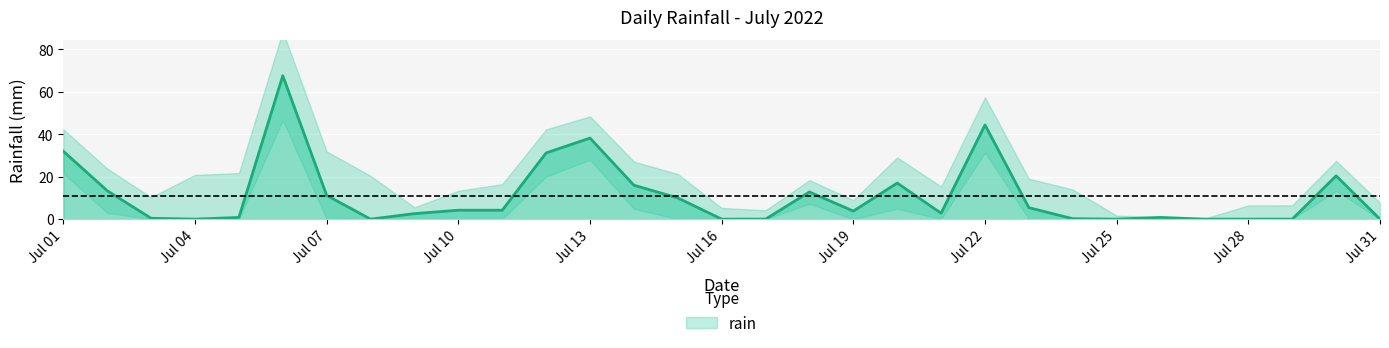

Which category has the lowest value across all series?

Jul 04